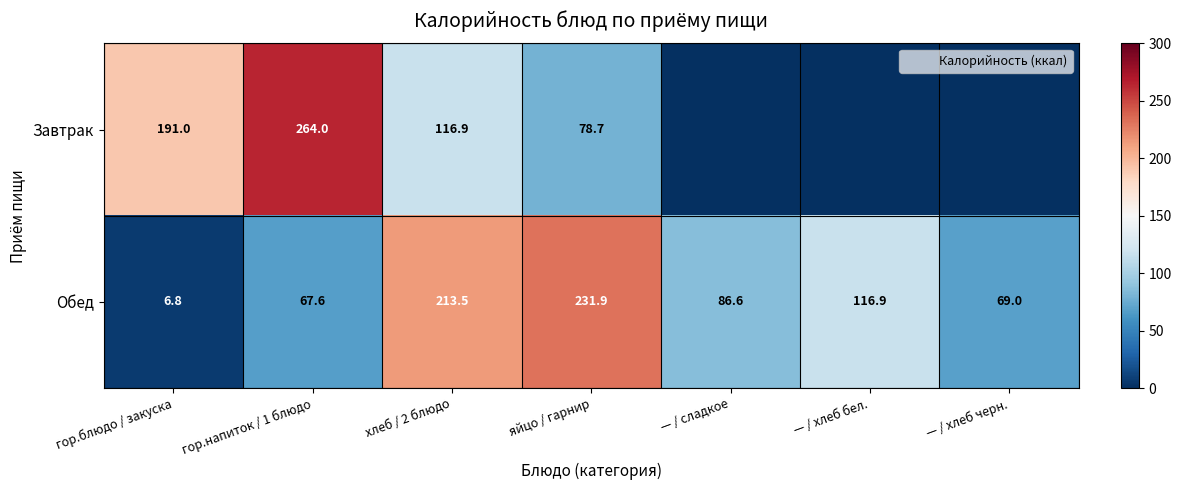

At how many categories does at least one series exceed 183?

4